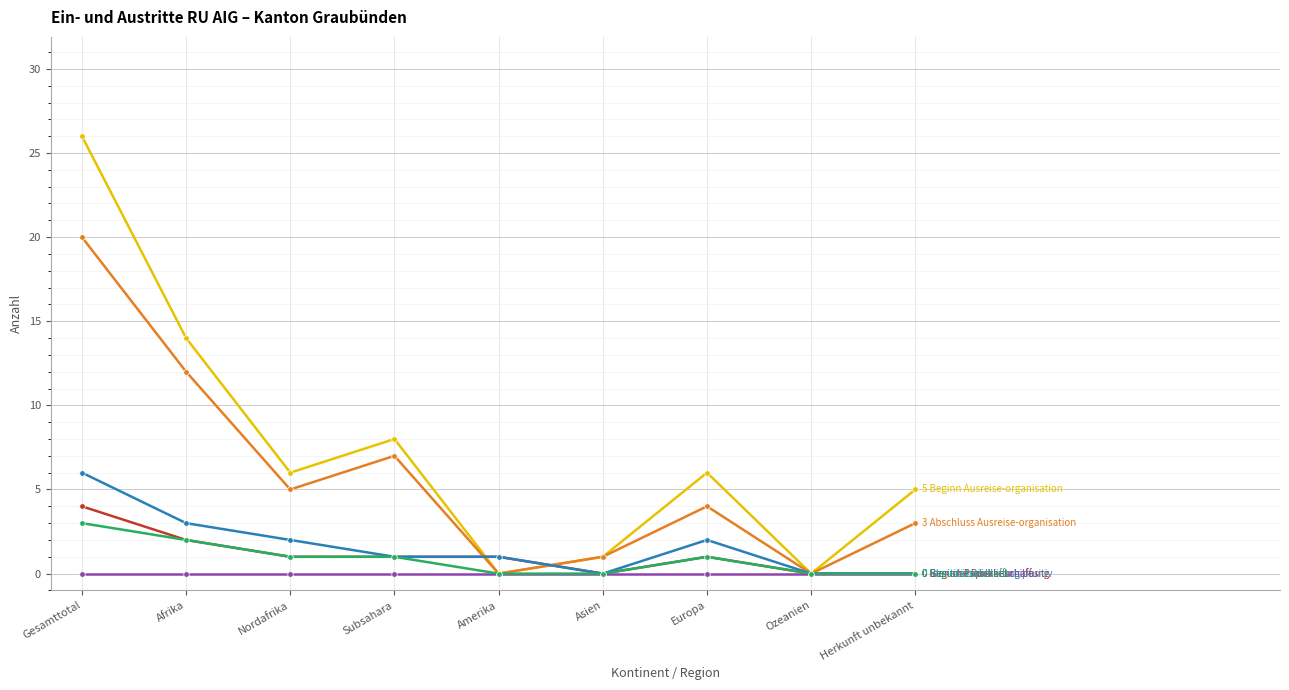

What is the label of the 8th point from the right?

Afrika